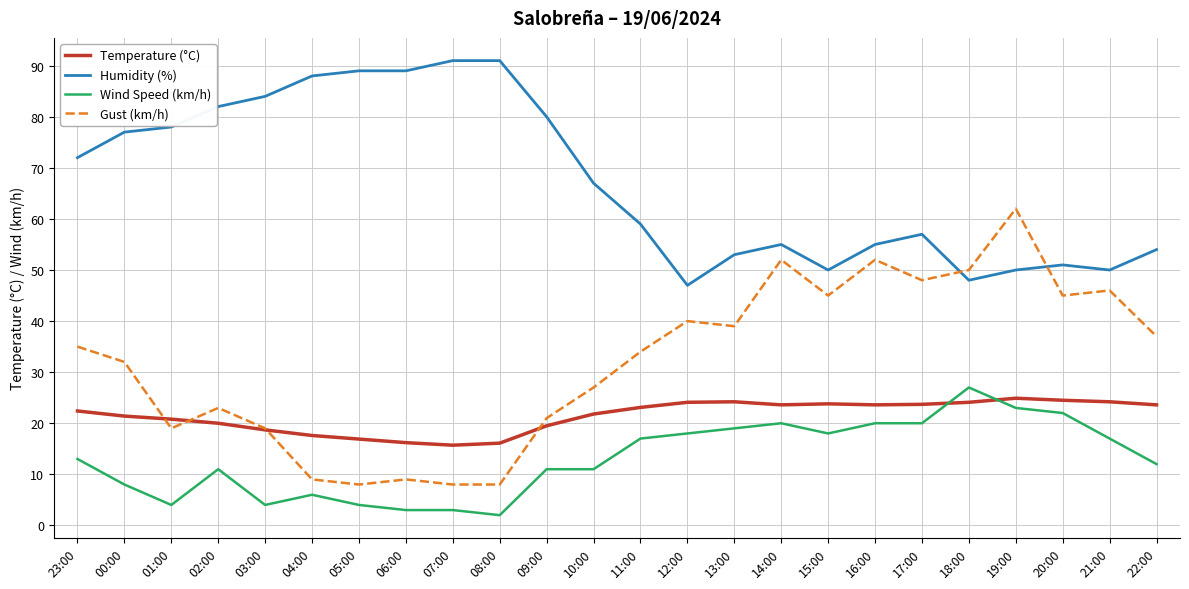

How many intersections are there between Gust (km/h) and Humidity (%)?

2